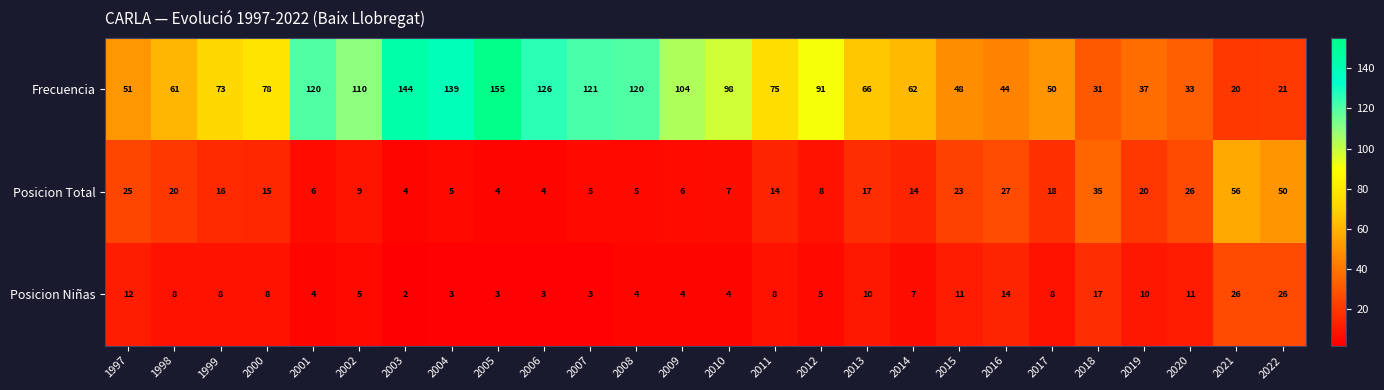

What is the approximate value of Frecuencia at 2006, to the nearest 10?

130